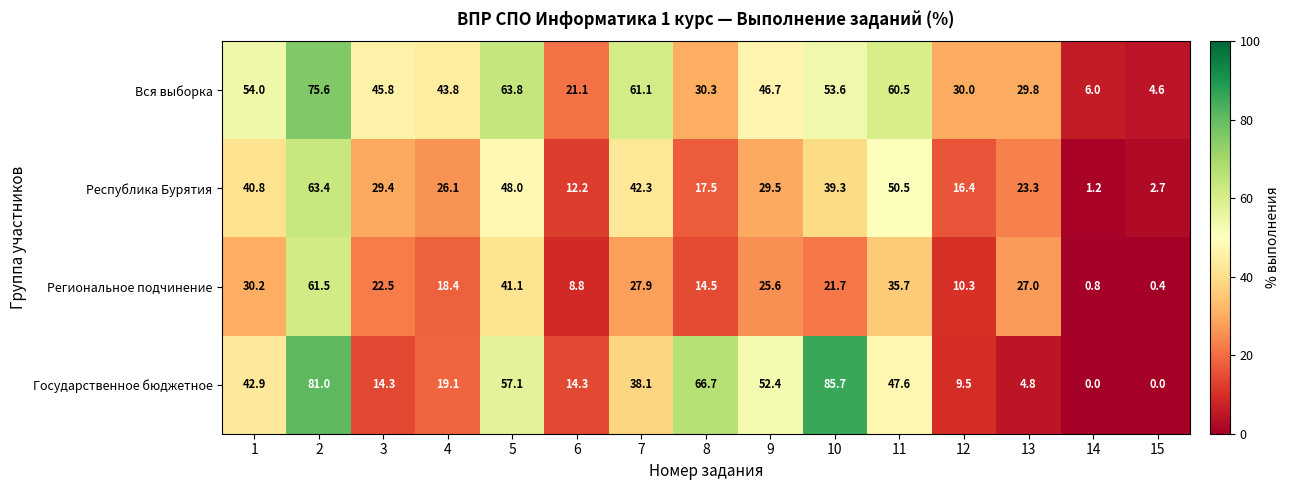

Read the Государственное бюджетное value at 8.

66.7